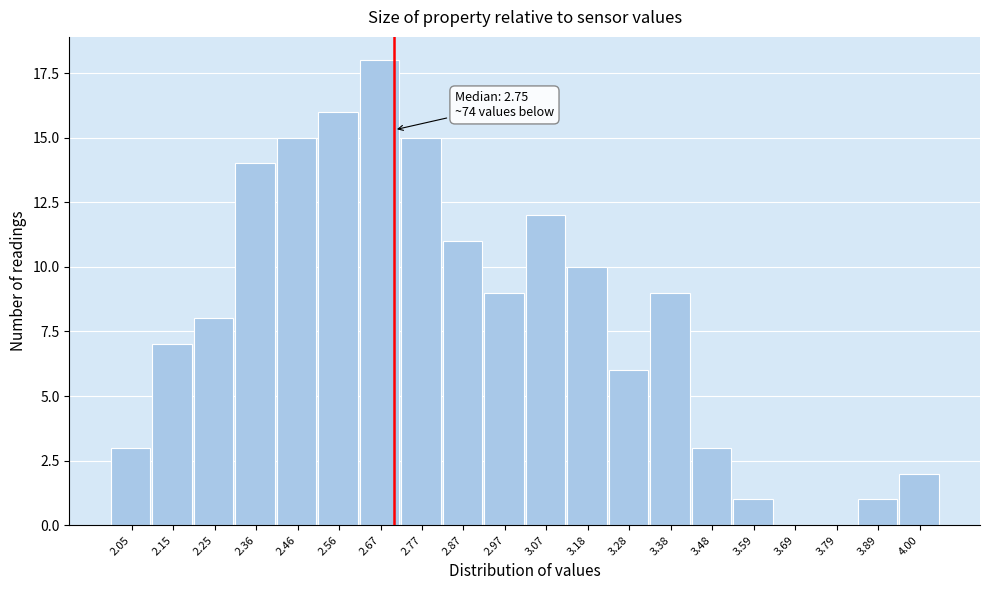

Reading left to right, list all the values displayed in this chart.

2.05=3	2.15=7	2.25=8	2.36=14	2.46=15	2.56=16	2.67=18	2.77=15	2.87=11	2.97=9	3.07=12	3.18=10	3.28=6	3.38=9	3.48=3	3.59=1	3.69=0	3.79=0	3.89=1	4.00=2